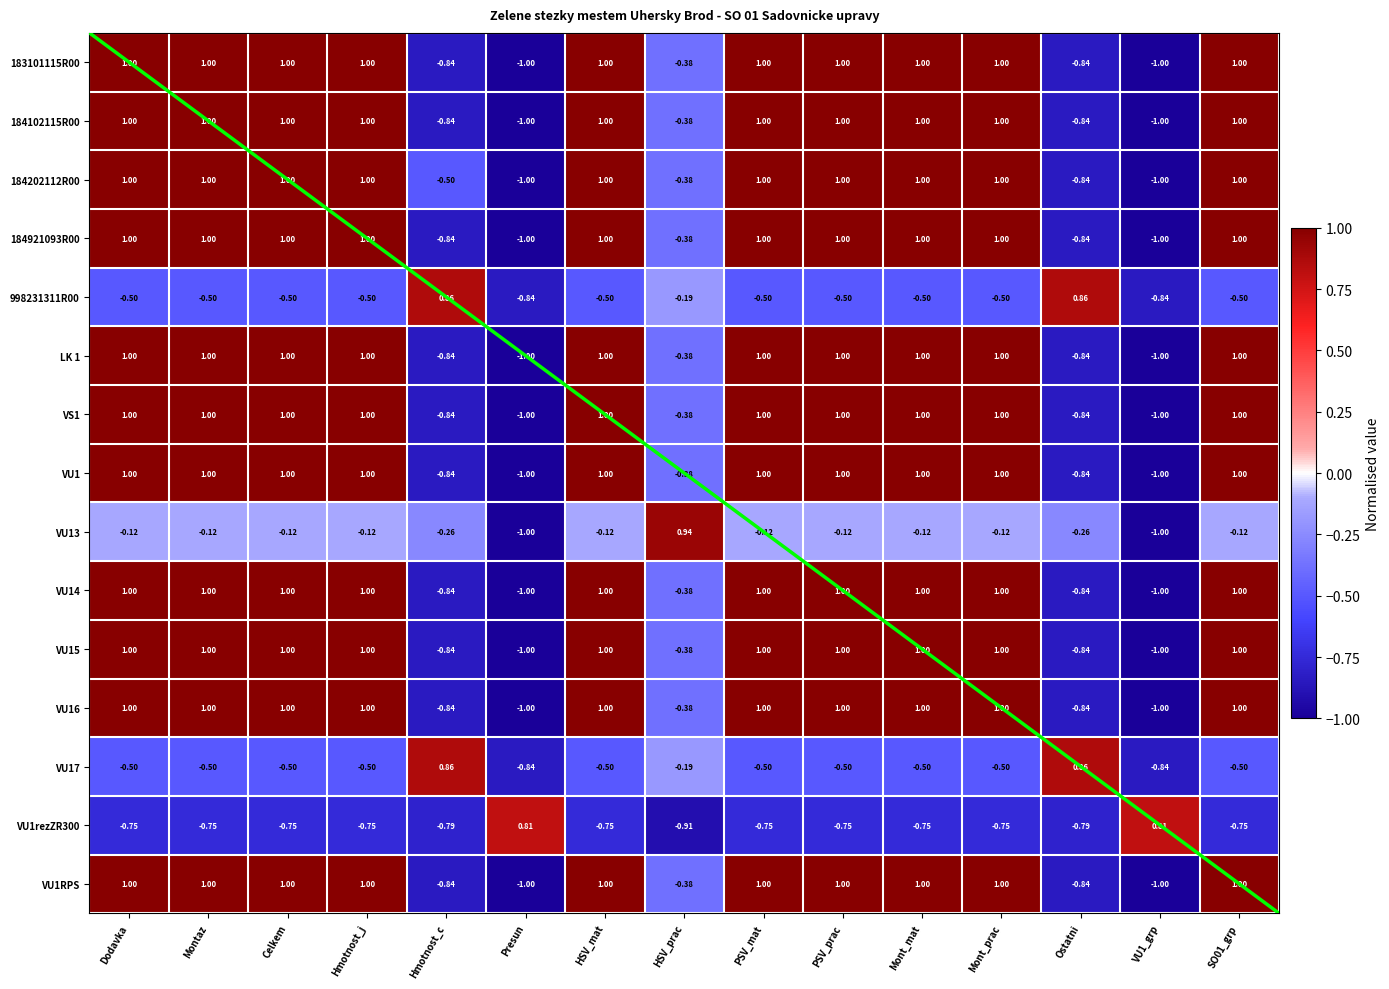

Which has a higher value, Hmotnost_j or Mont_prac?

Hmotnost_j